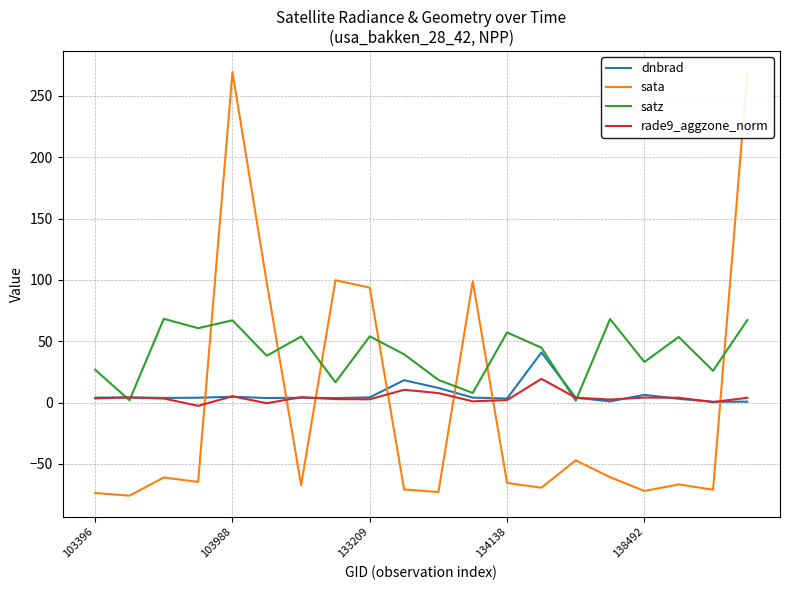

Which series has the widest spread of values?

sata